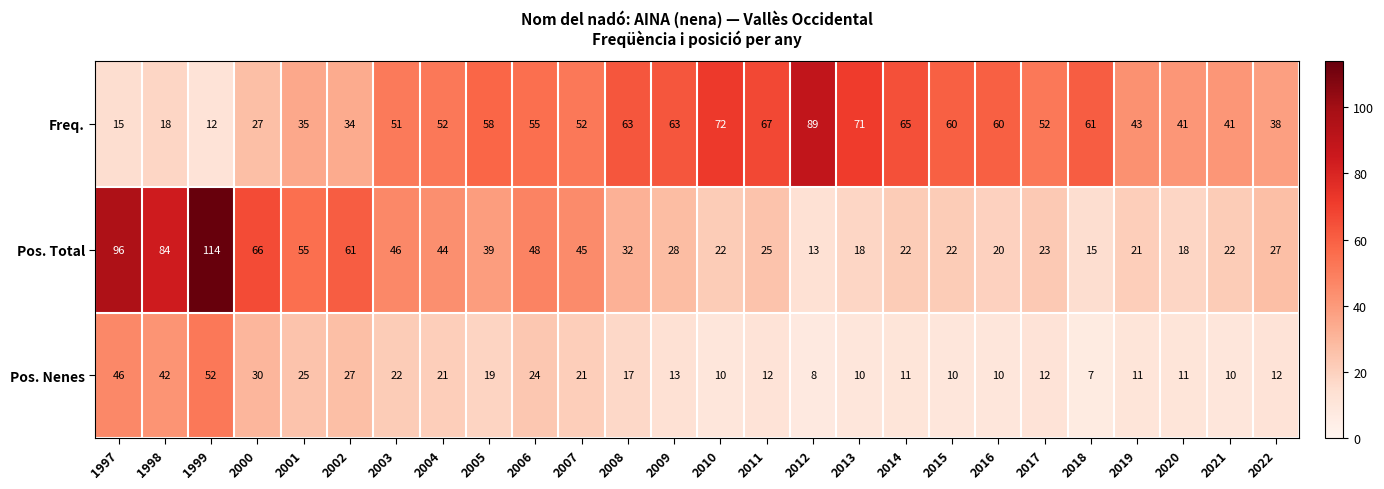

How many series are shown in this chart?

3